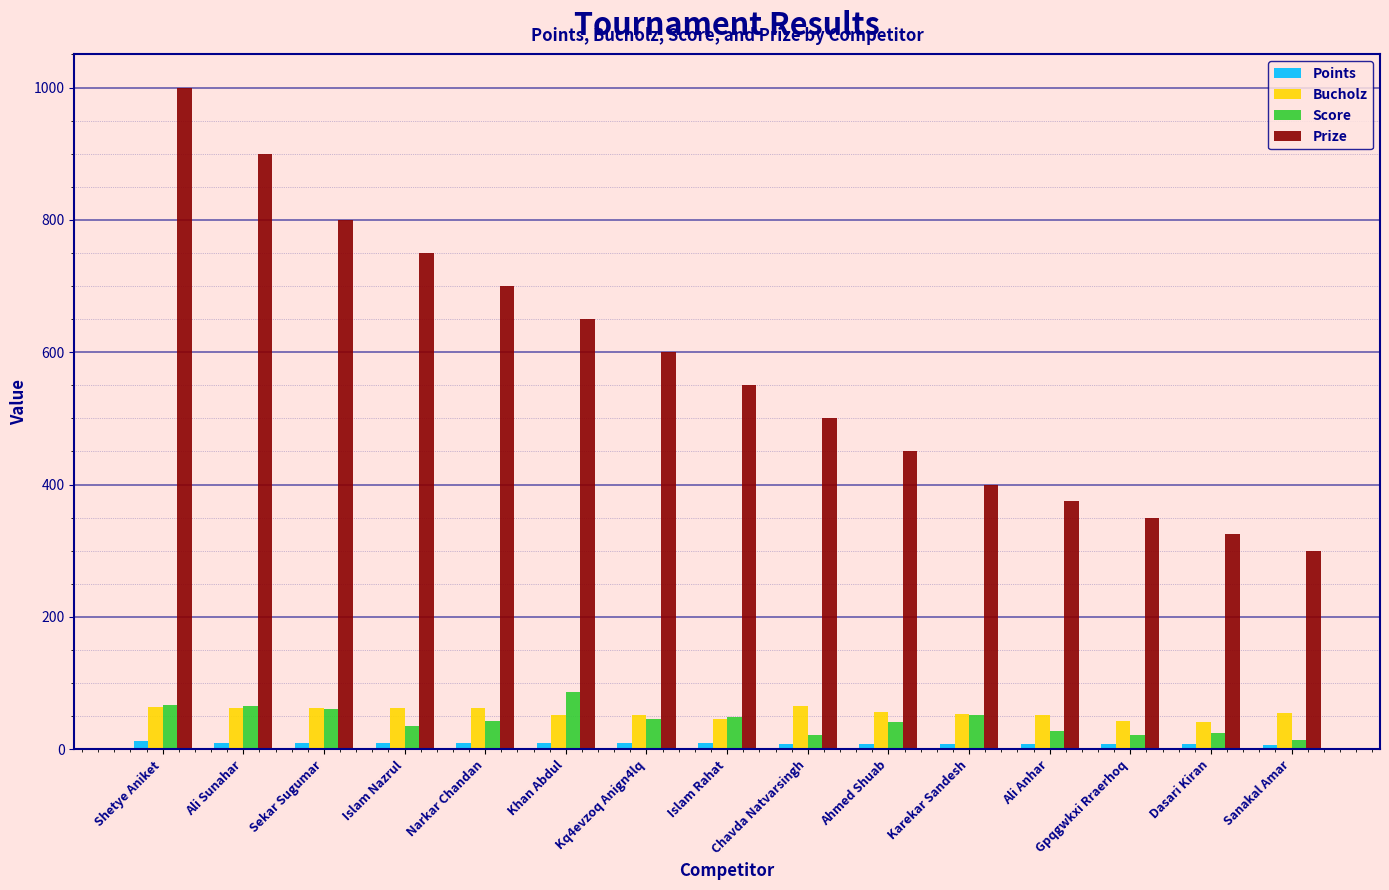

Which series has the largest range (max minus min)?

Prize